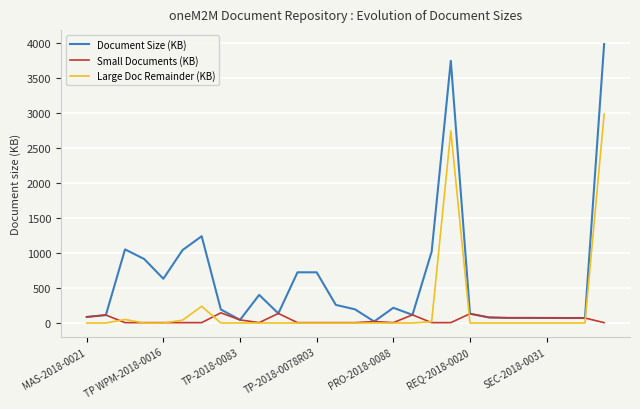

What is the maximum value shown in the chart?

3985